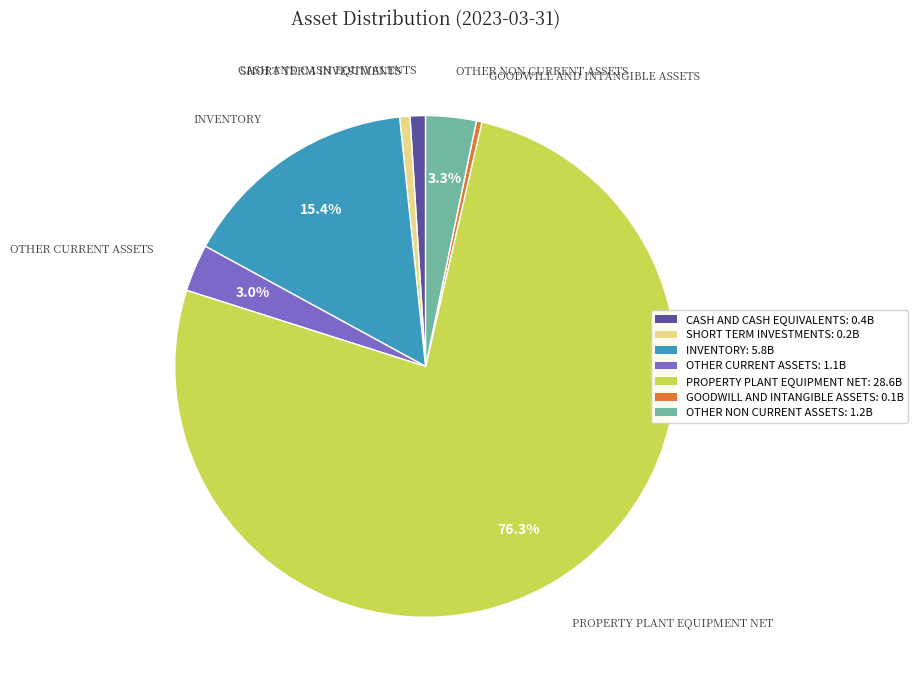

Count the number of slices in the pie.

7